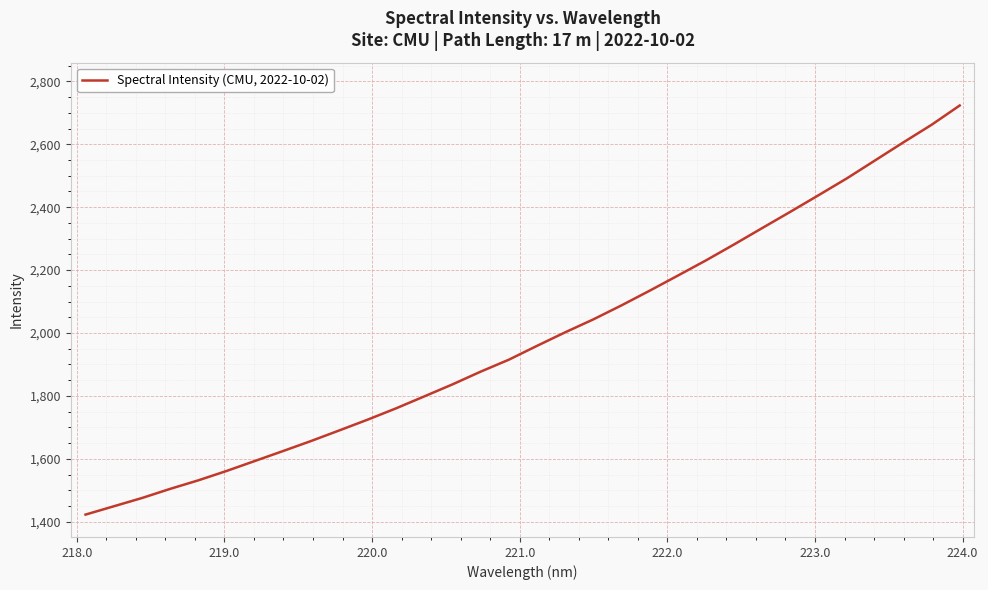

What is the maximum value shown in the chart?

2723.3